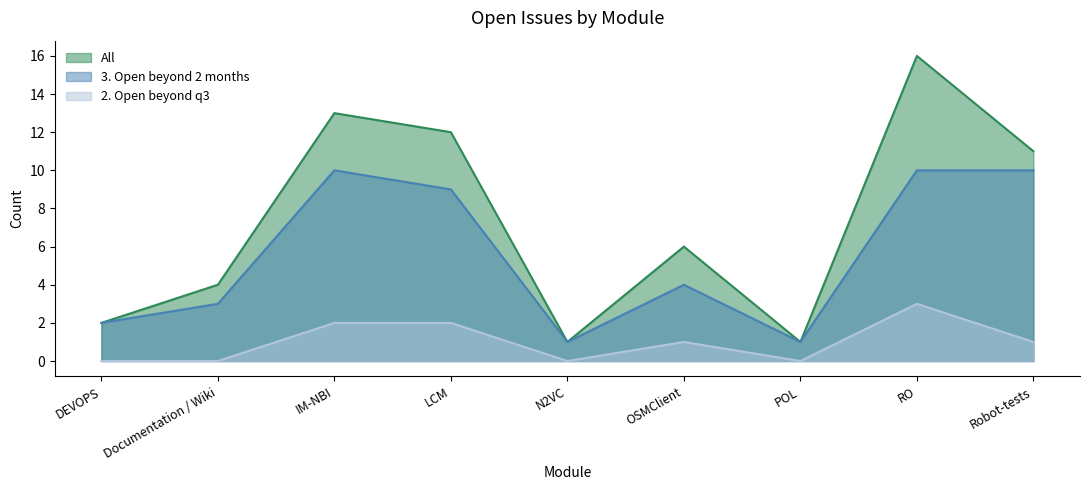

What position from the left is IM-NBI?

3